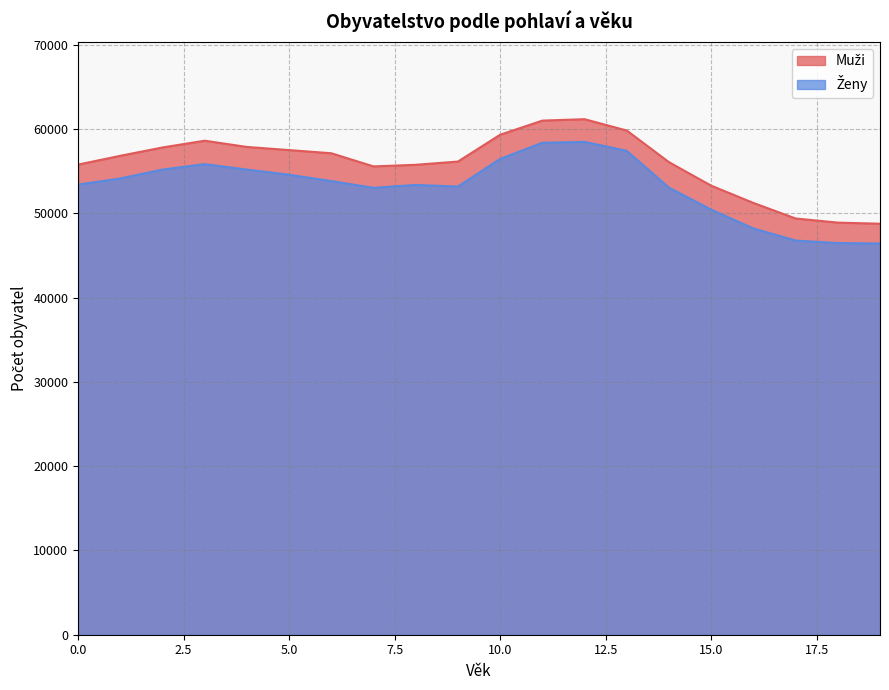

Between 16 and 5, which is larger?

5